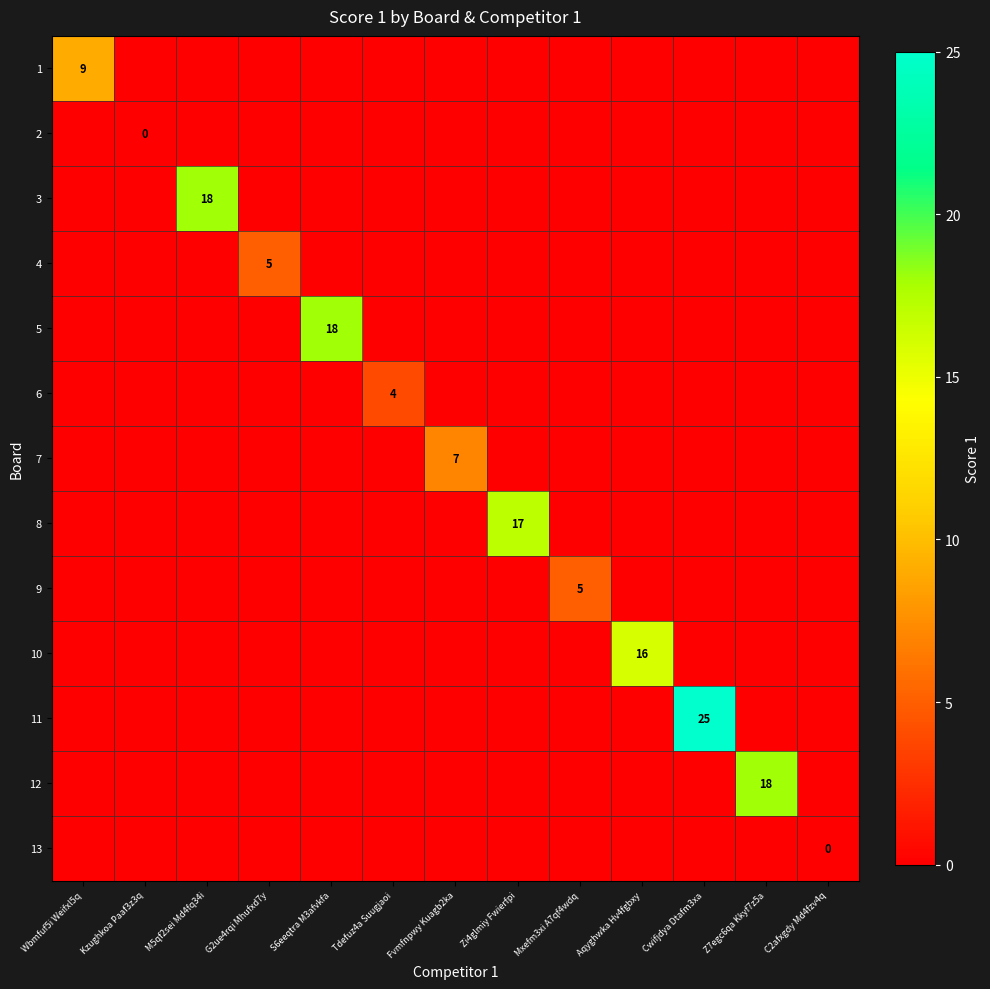

Rank the series at Fvmfnpwy Kuagb2ka from highest to lowest value.

7, 1, 2, 3, 4, 5, 6, 8, 9, 10, 11, 12, 13